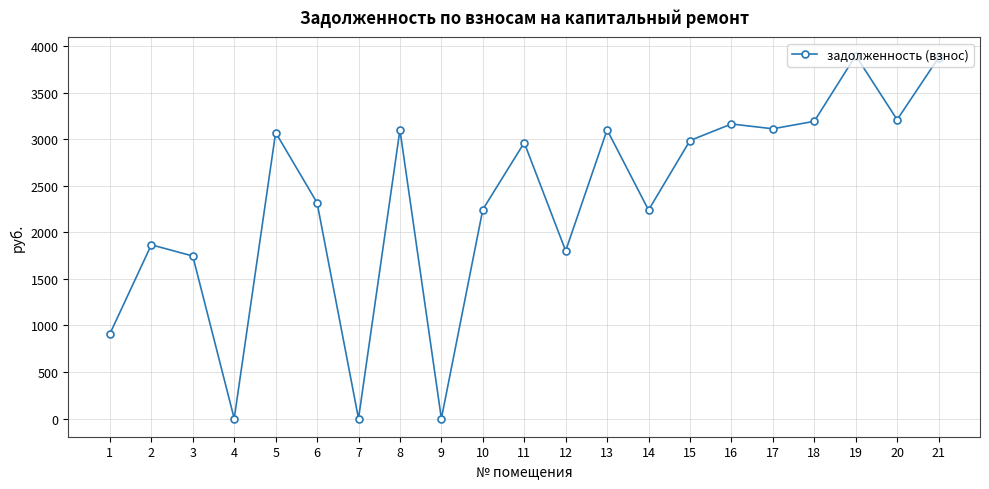

How many interior local peaks (higher than both neighbors) does the data have?

7